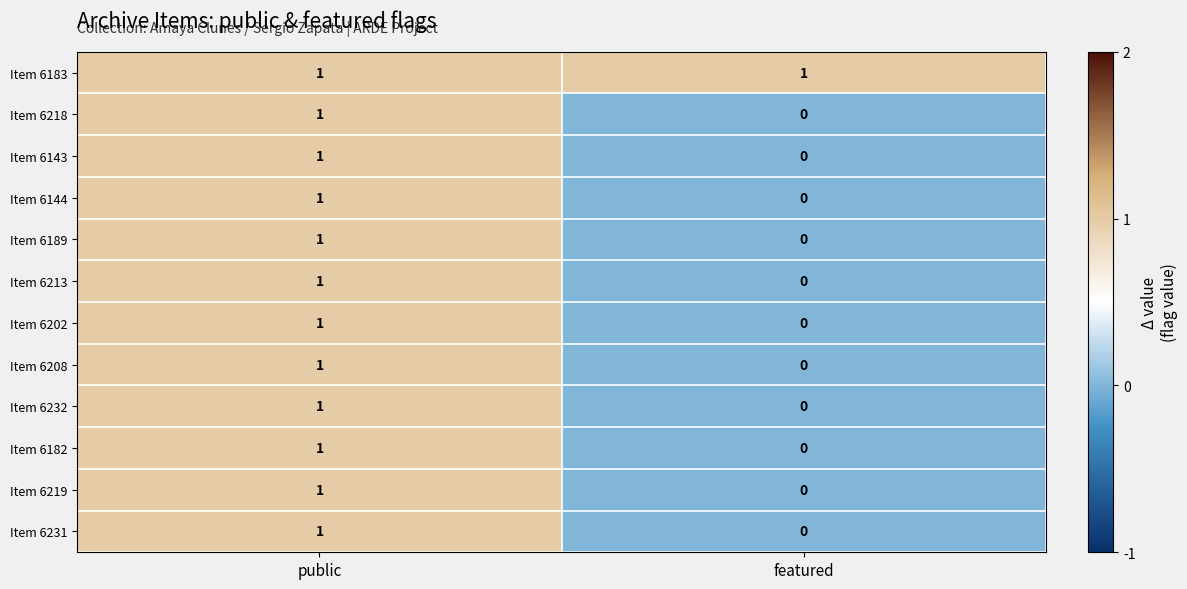

Is the value of Item 6218 at public greater than the value of Item 6202 at featured?

Yes